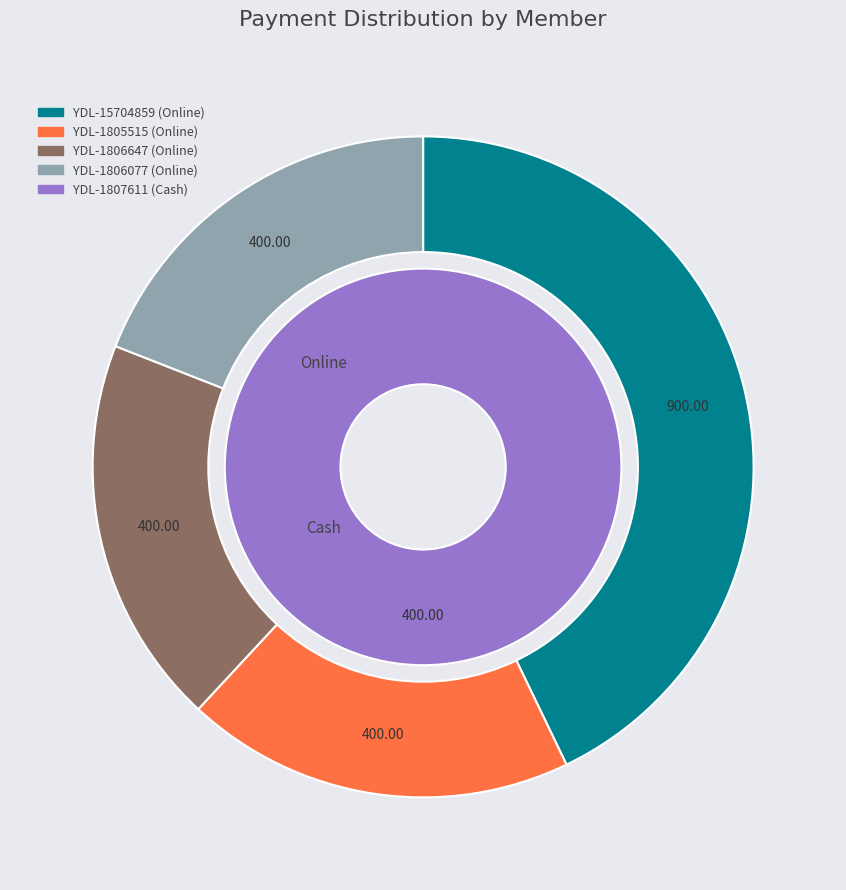

How many segments does this pie chart have?

5